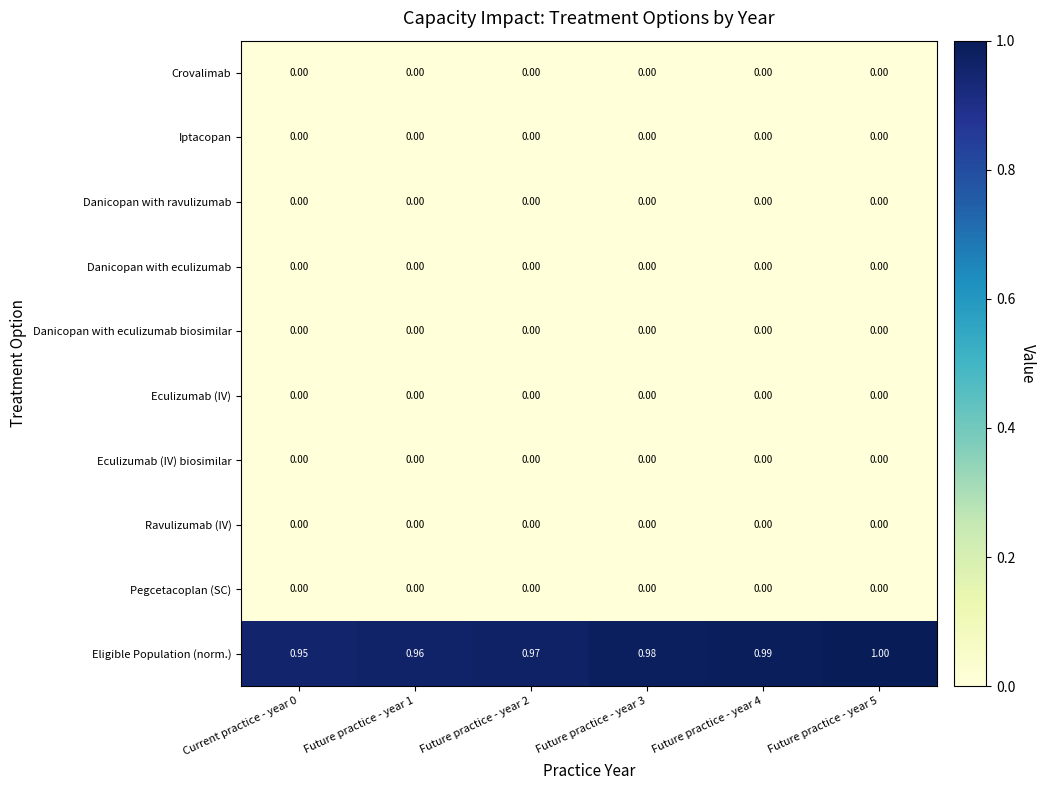

What is the difference between the highest and lowest values at Future practice - year 5?

1.0